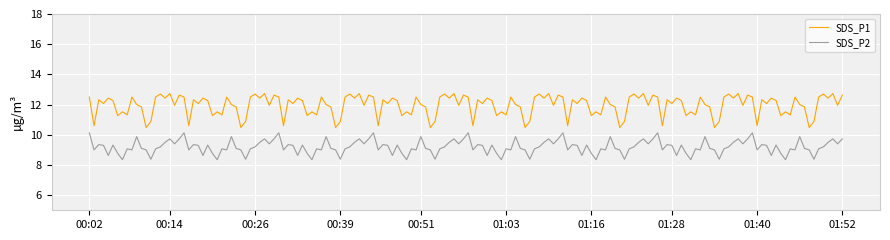

Rank the series by their maximum value, from highest to lowest.

SDS_P1, SDS_P2